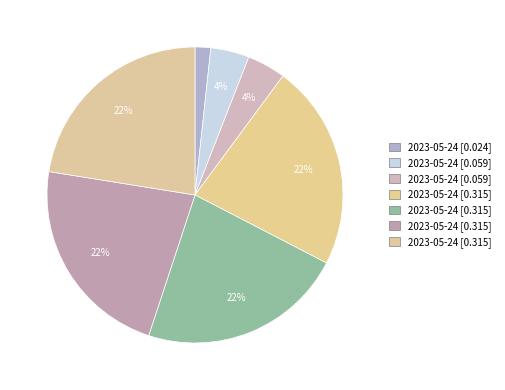

How many slices are in this pie chart?

7